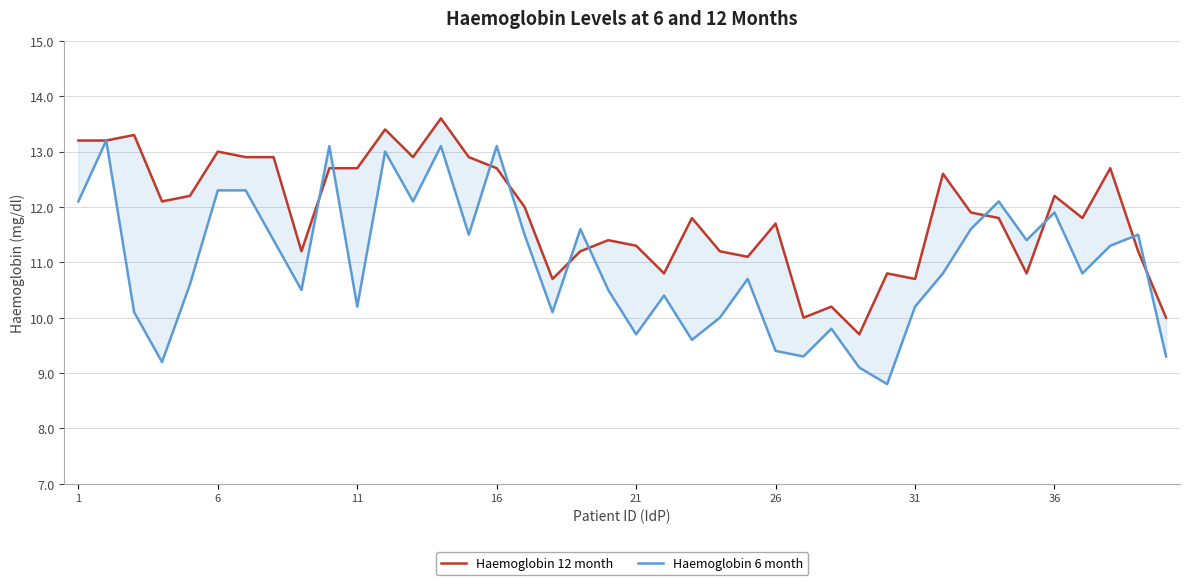

How many categories are shown in the chart?

40